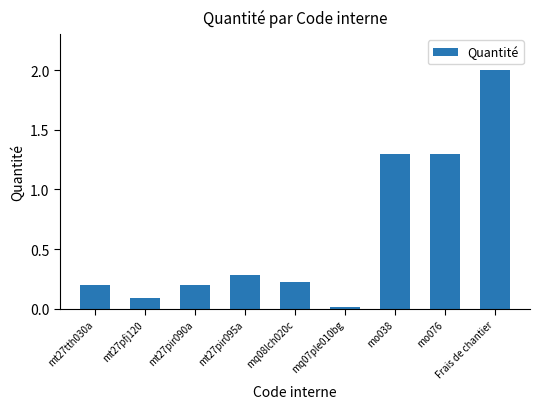

What is the average value?

0.6